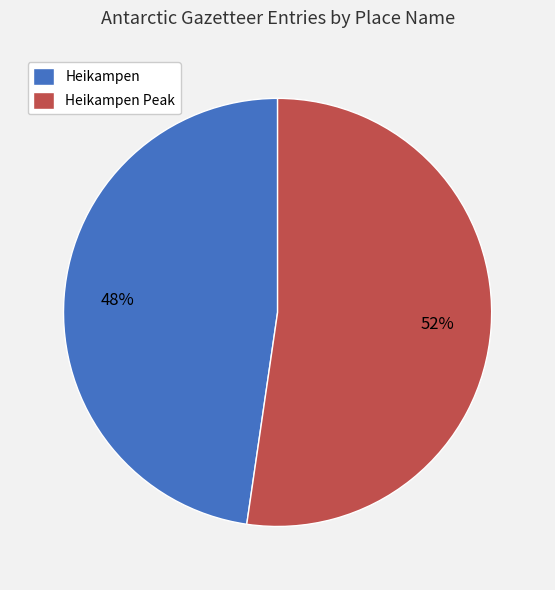

Is the sum of Heikampen Peak and Heikampen greater than half?

Yes